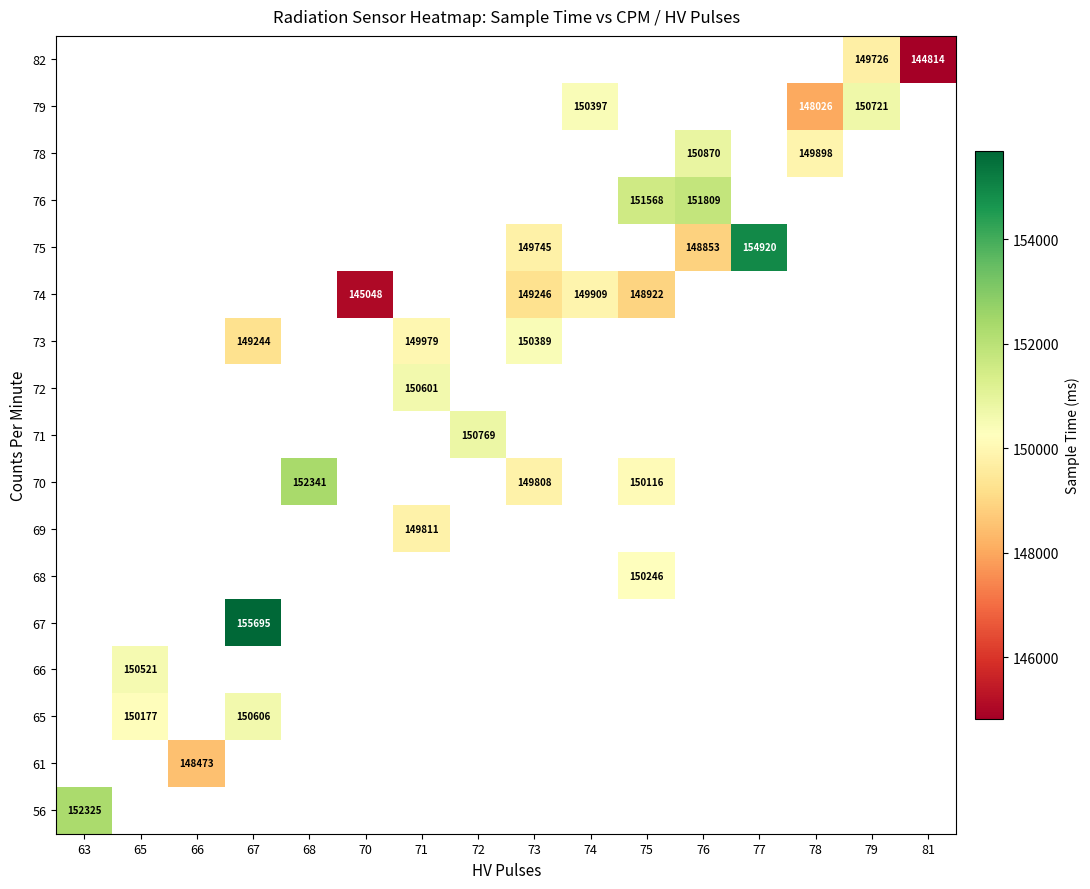

Is it true that 78 equals 251208 at 76?

False